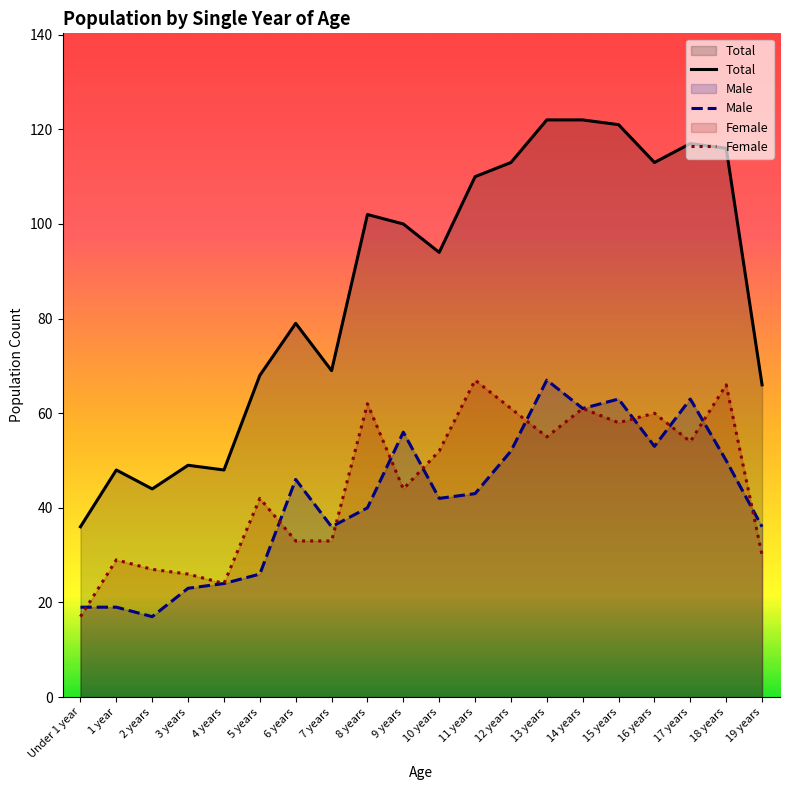

At which label does Female reach its peak?

11 years